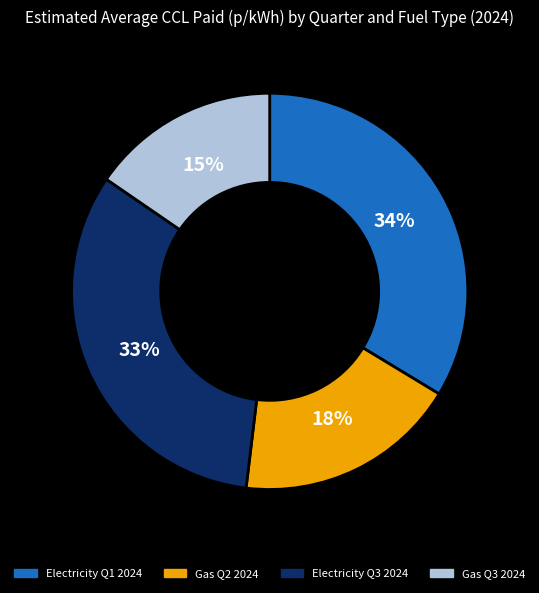

Combined, do Gas Q3 2024 and Gas Q2 2024 account for over 50%?

No